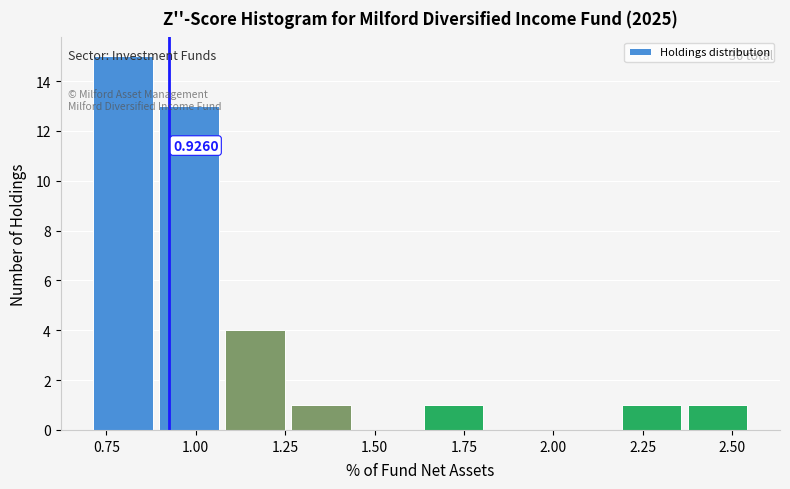

Around what value on the x-axis is the tallest bar? Give the approximate position of its centre, as read against the axis.

0.80